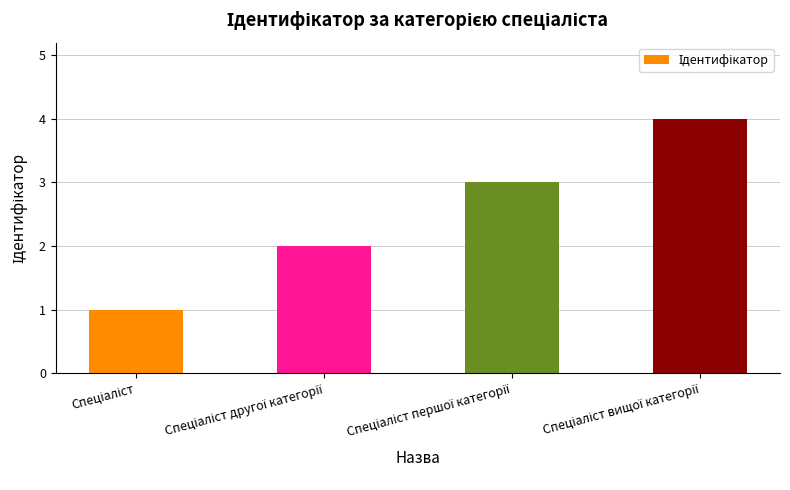

What is the difference between the maximum and minimum values?

3